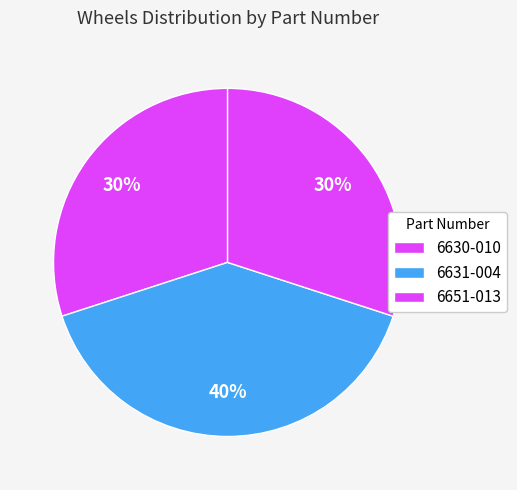

To the nearest percent, what is the difference between the largest and smallest slice percentages?

10%